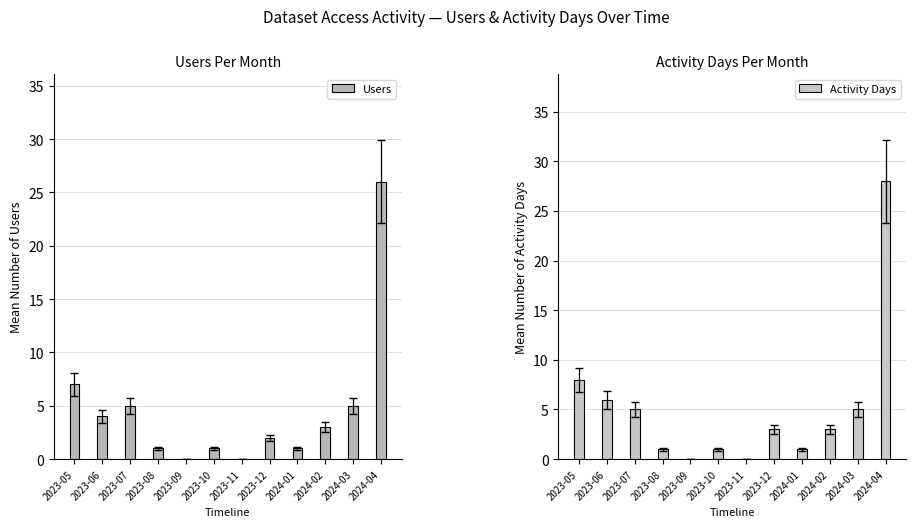

Which series has the widest spread of values?

Activity Days